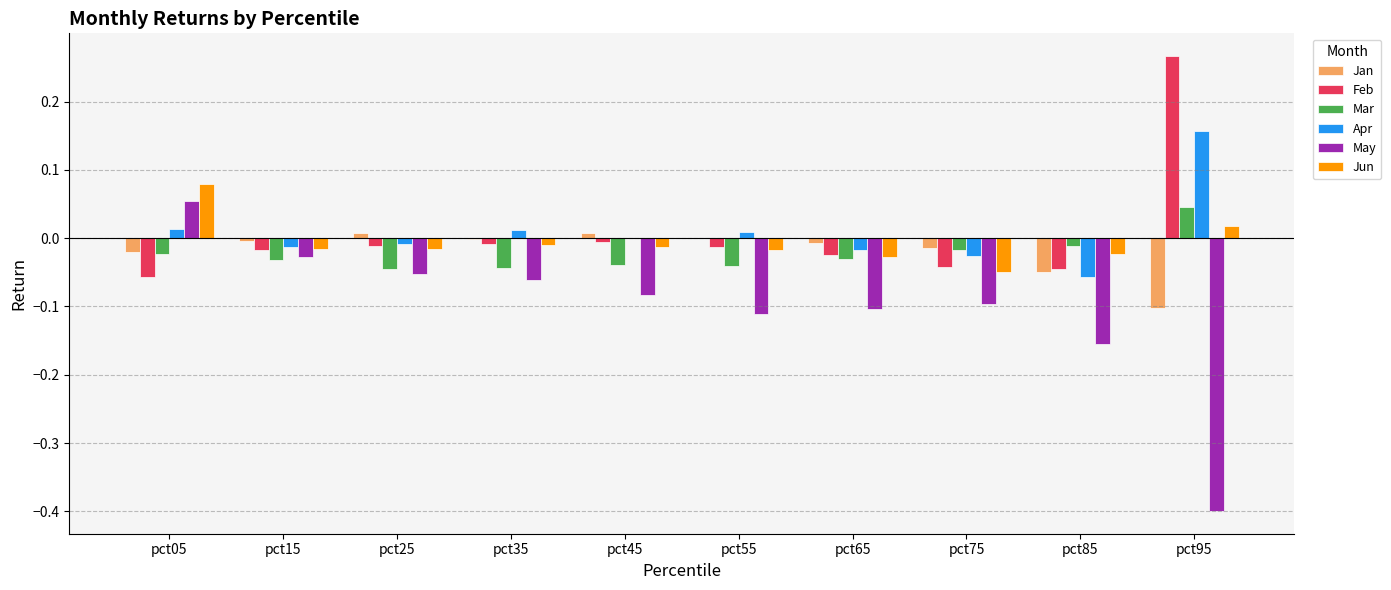

Is the value of Mar at pct65 greater than the value of Jan at pct65?

No